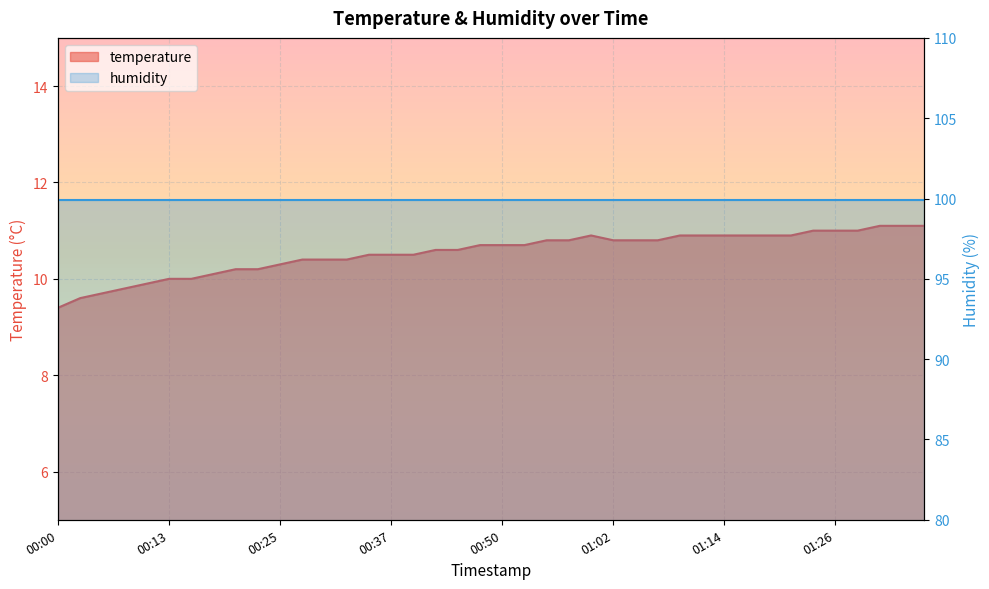

At which label is the value closest to 10?

00:13